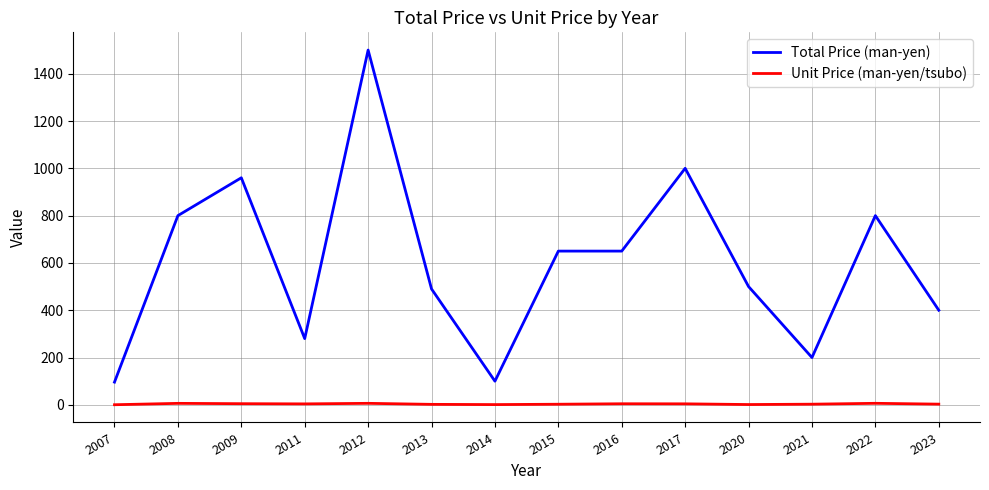

At 2017, list the series in order from largest to smallest.

Total Price (man-yen), Unit Price (man-yen/tsubo)